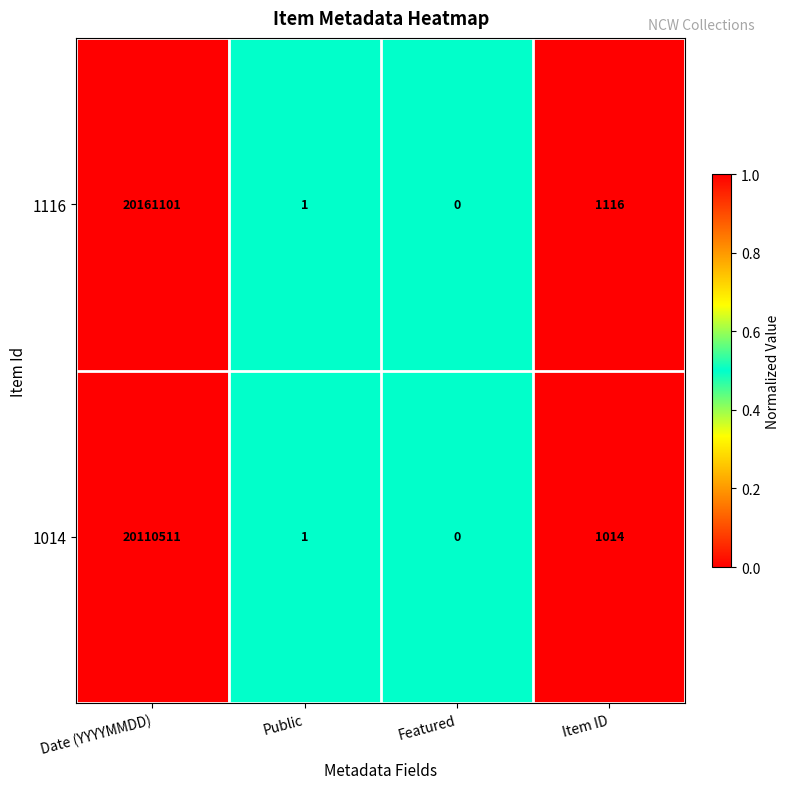

How many data points in 1014 are less than 1014?

2